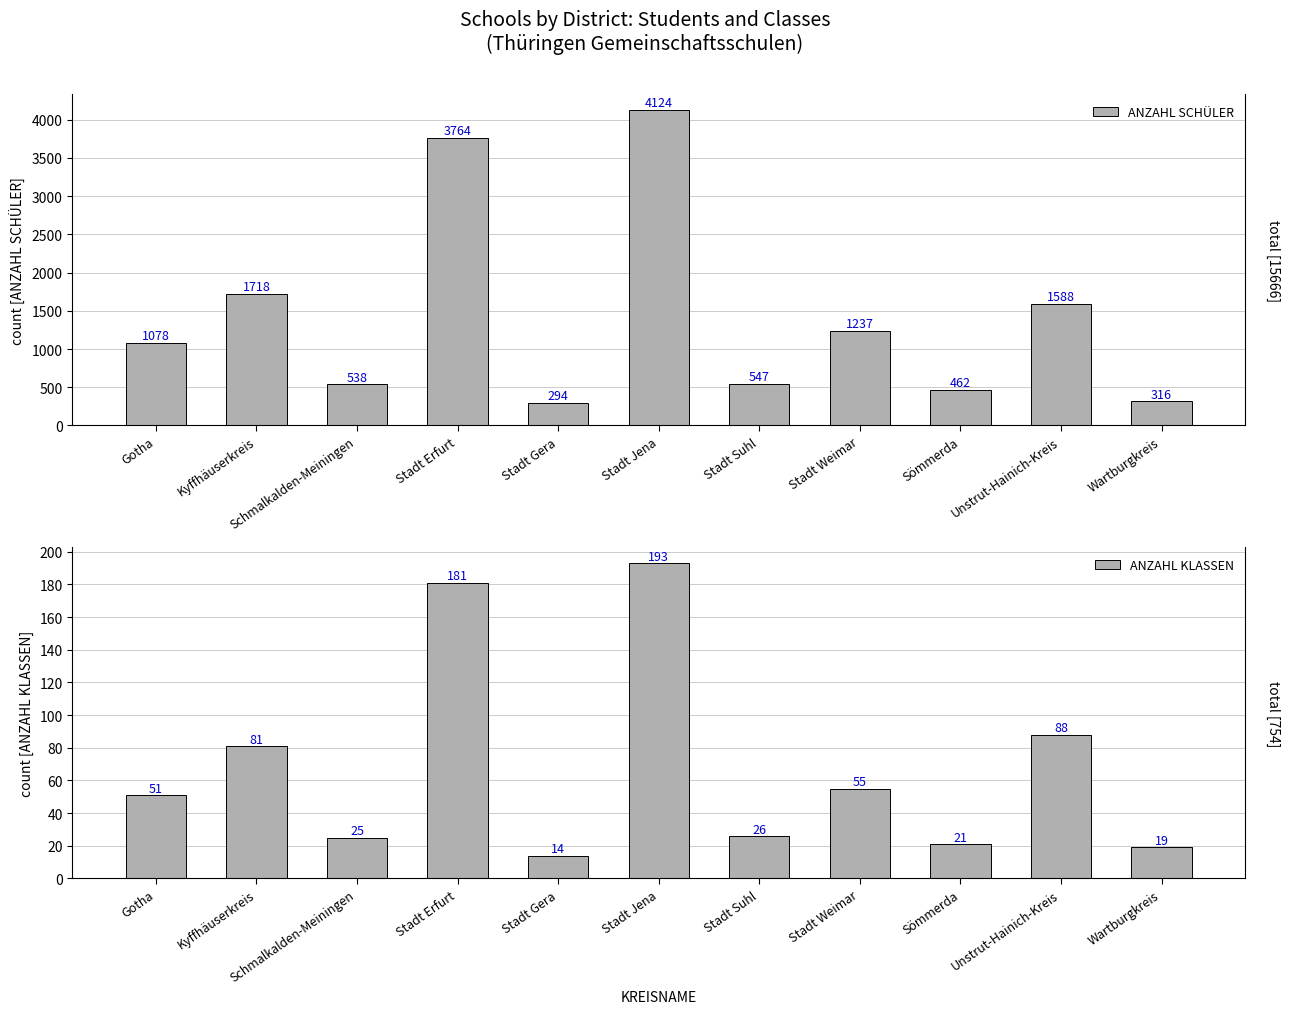

Is it true that ANZAHL SCHÜLER equals 852 at Schmalkalden-Meiningen?

False